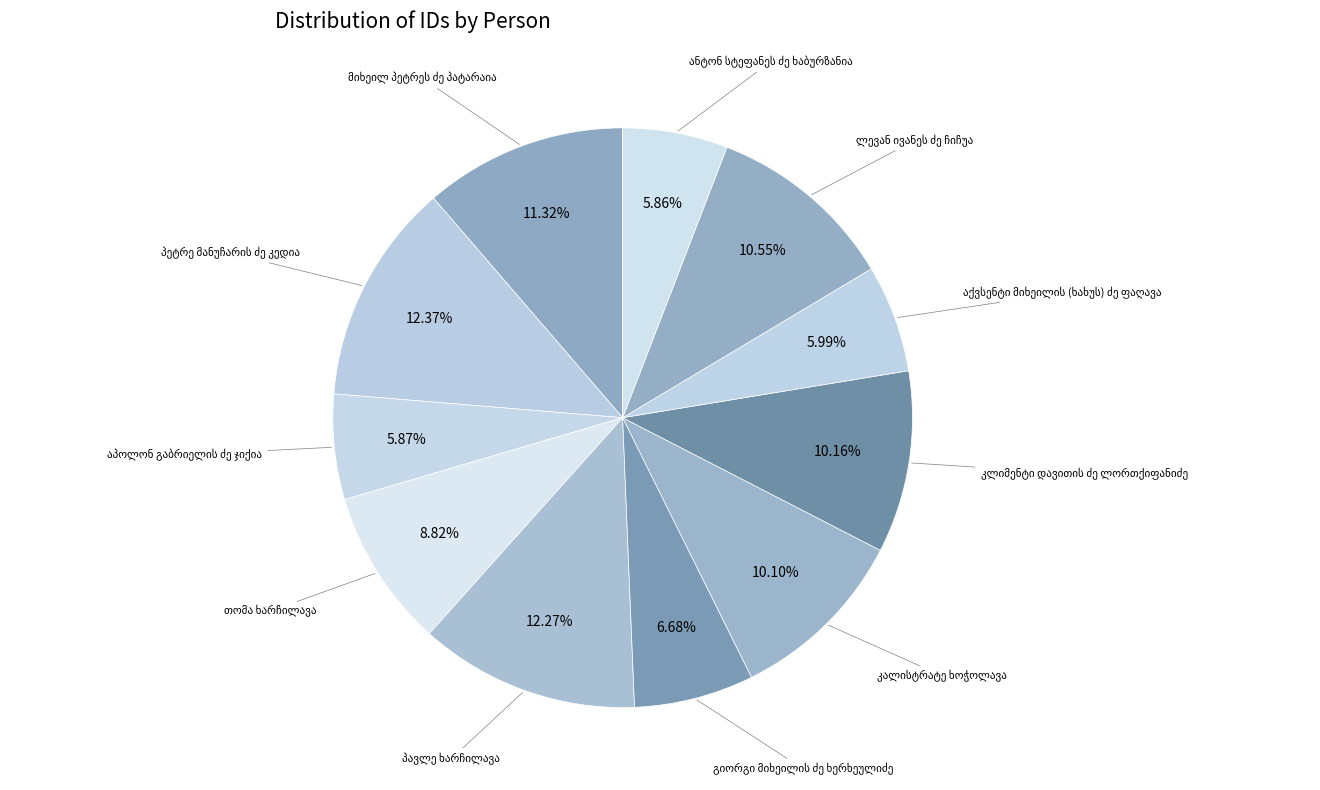

To the nearest percent, what percentage of the pie is თომა ხარჩილავა?

9%